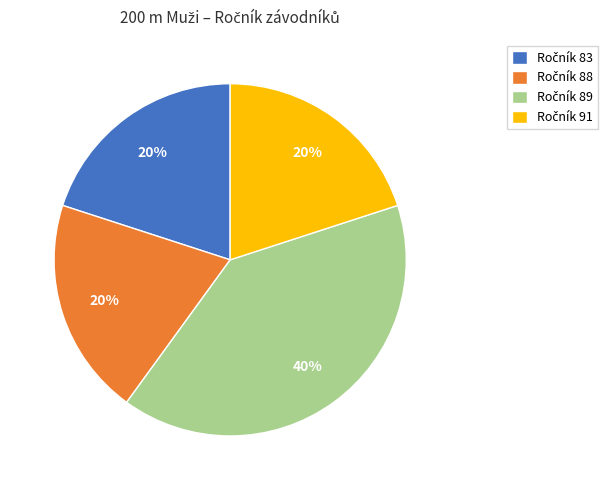

To the nearest percent, what is the average slice percentage?

25%